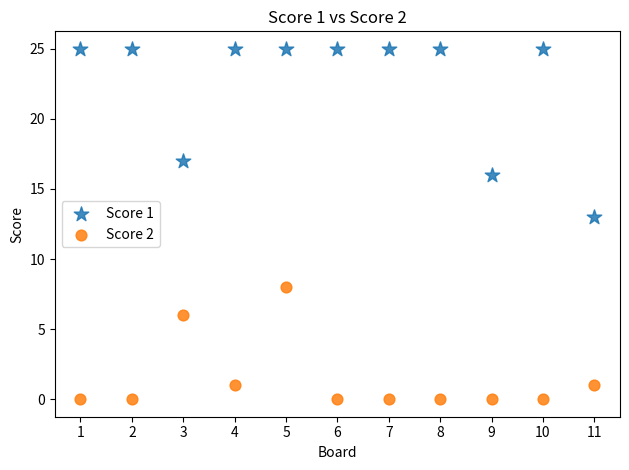

Which series reaches the minimum Y coordinate?

Score 2